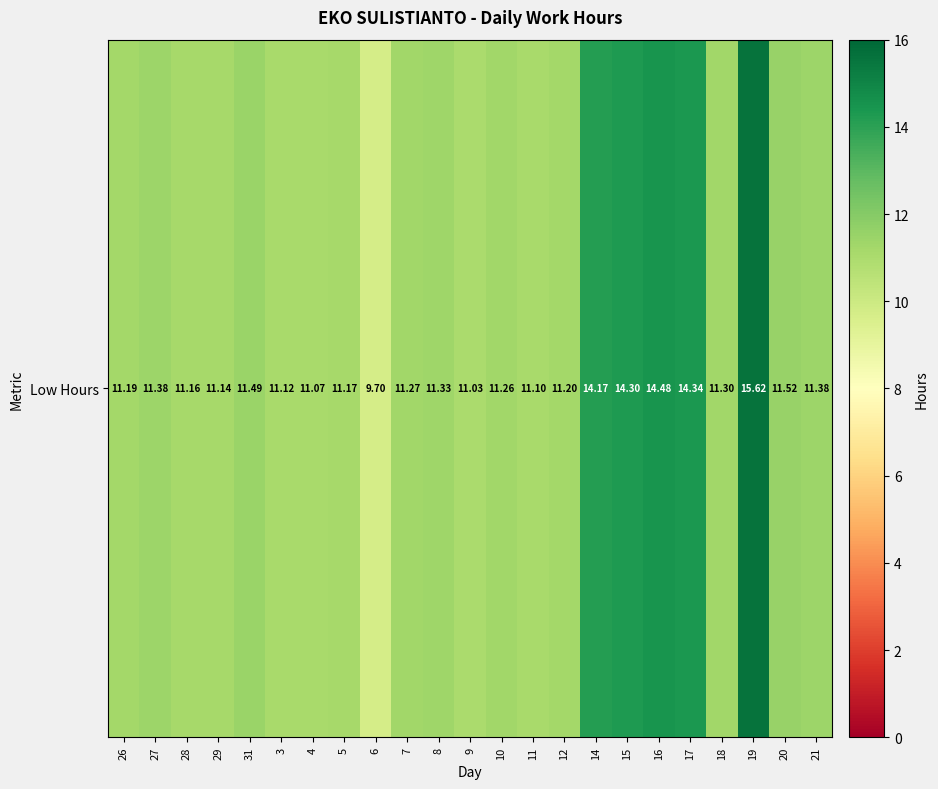

Where does the data first go above 11?

26